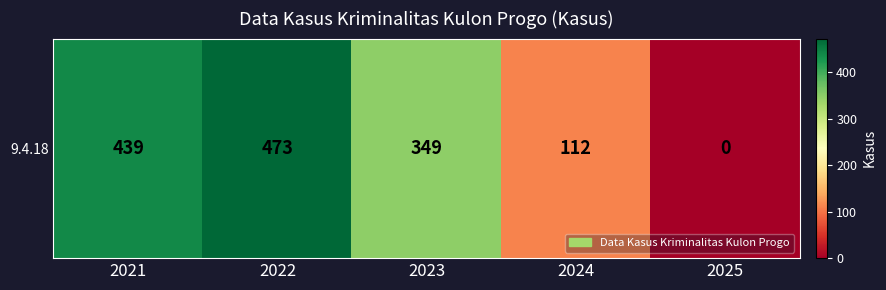

Reading left to right, what are all the values shown in this chart?

439	473	349	112	0